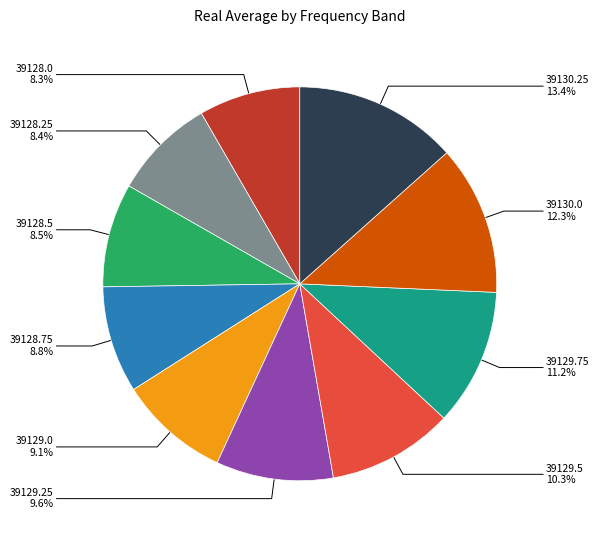

Count the number of slices in the pie.

10